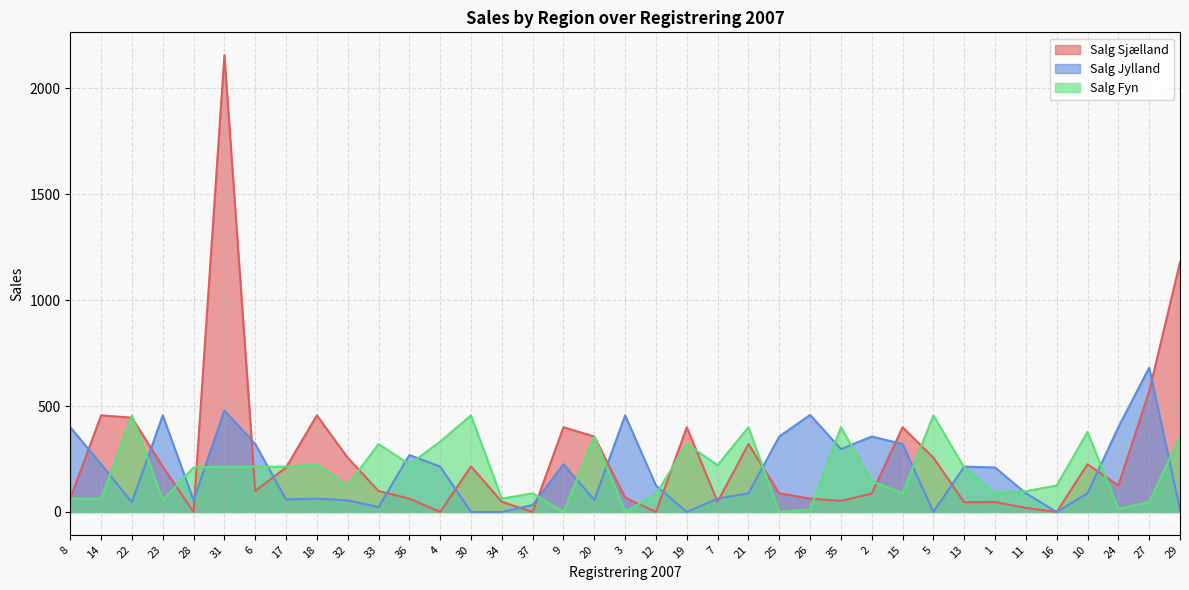

What is the sum of the Salg Sjælland values at 18 and 35?

508